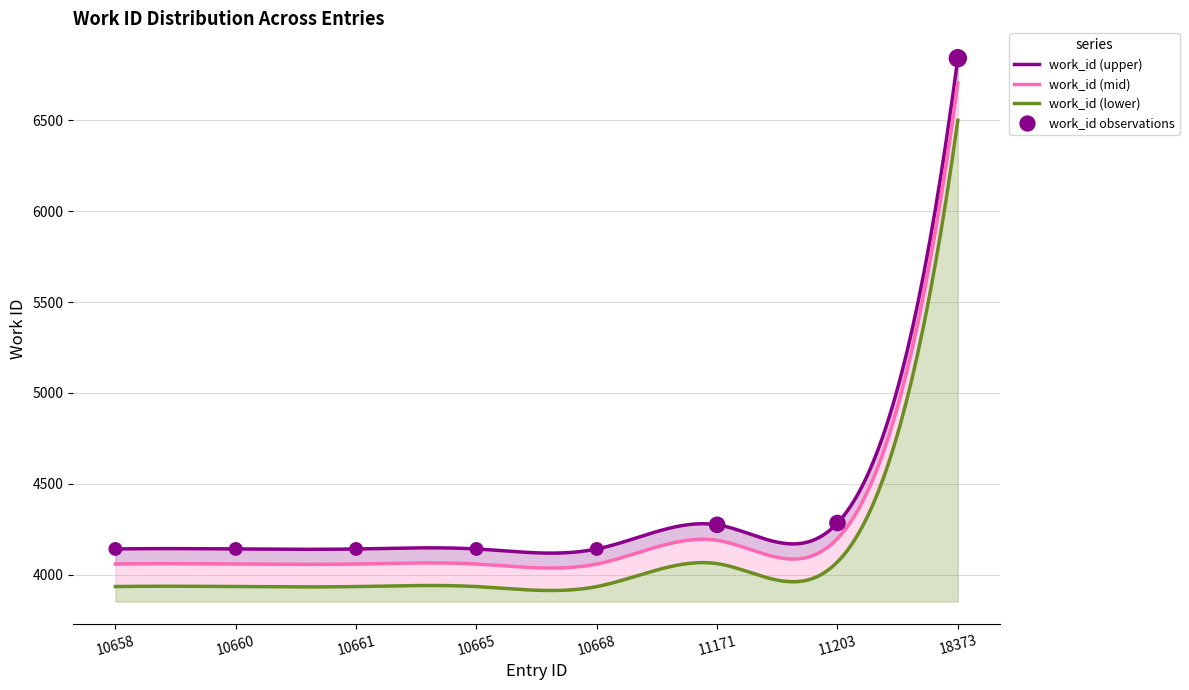

Approximately how many times larger is the value at 10660 compared to 10668?

1.0